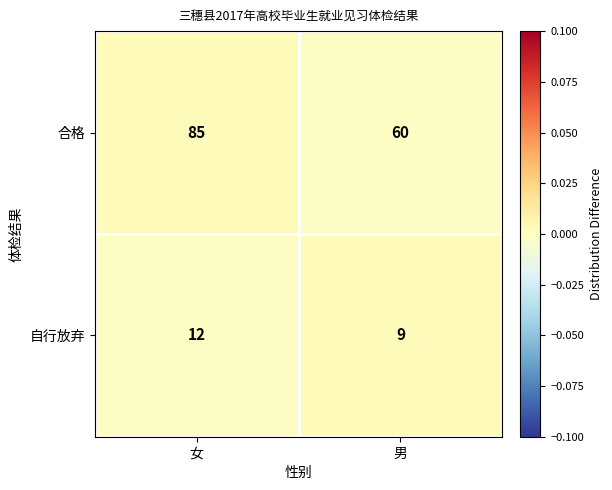

True or false: 自行放弃 has a value of 6 at 女.

False